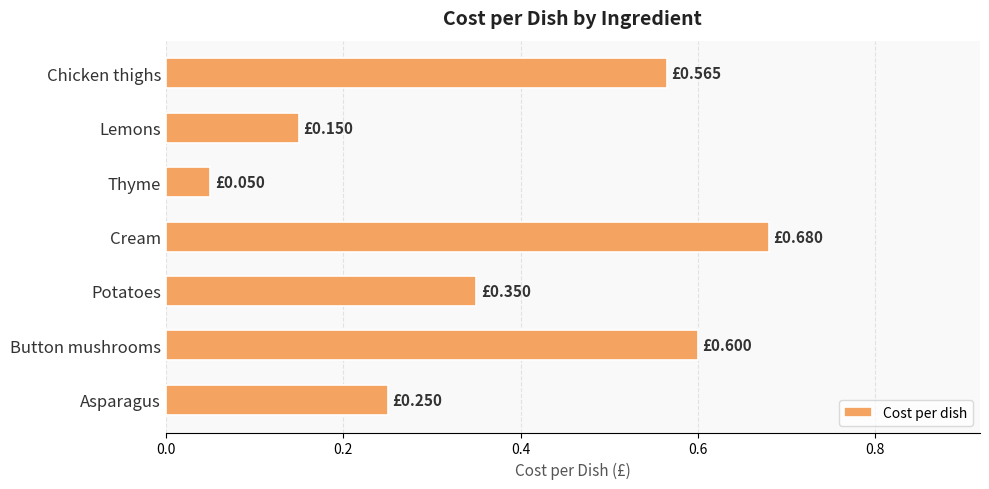

What is the sum of the values at Asparagus and Cream?

0.9